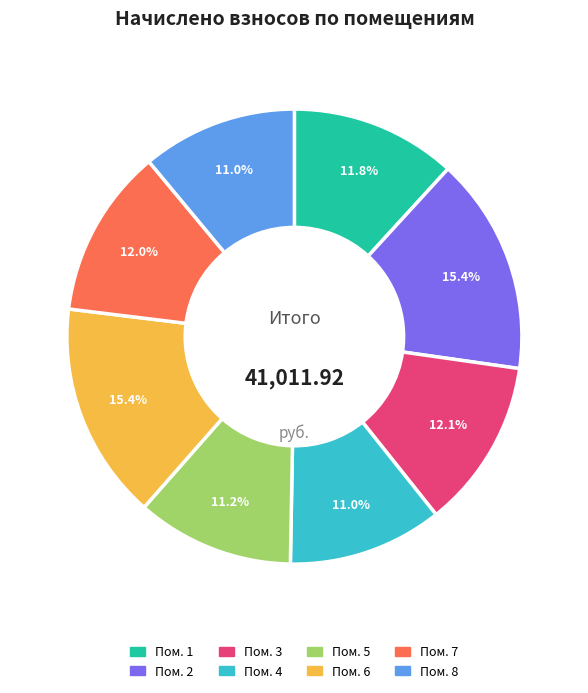

Is there any slice that represents more than half of the pie?

No